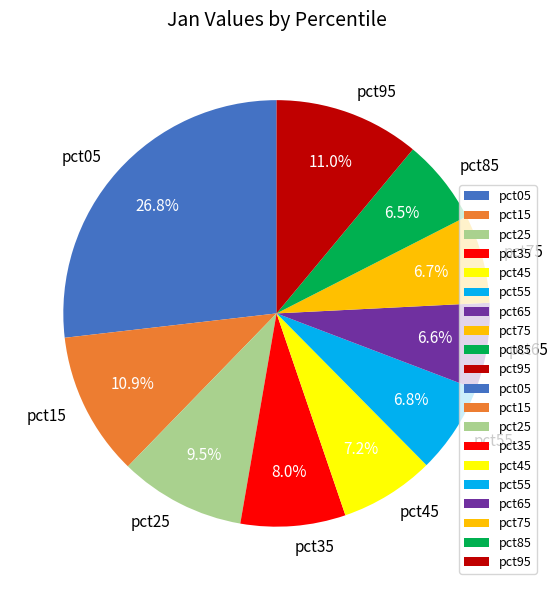

Which slice is the largest?

pct05